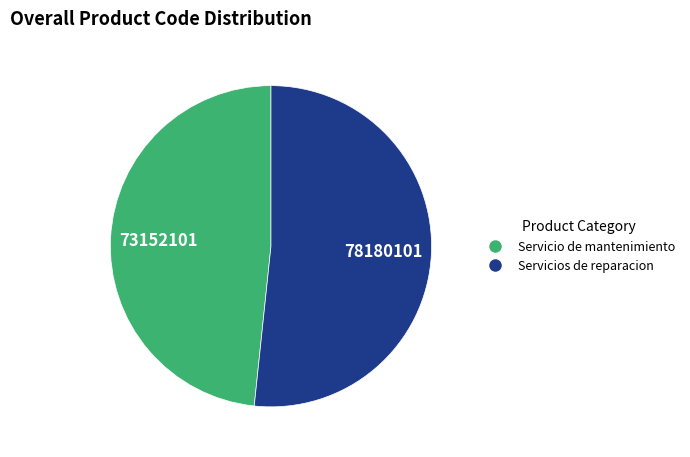

Is the sum of Servicios de reparacion and Servicio de mantenimiento greater than half?

Yes